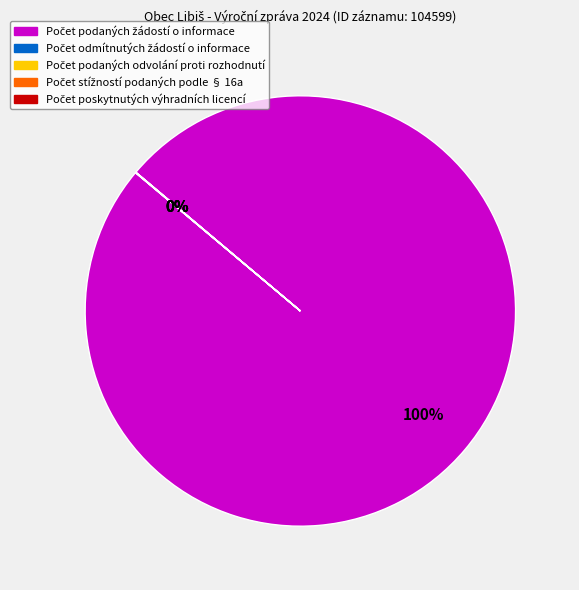

Is there a majority slice in this chart?

Yes